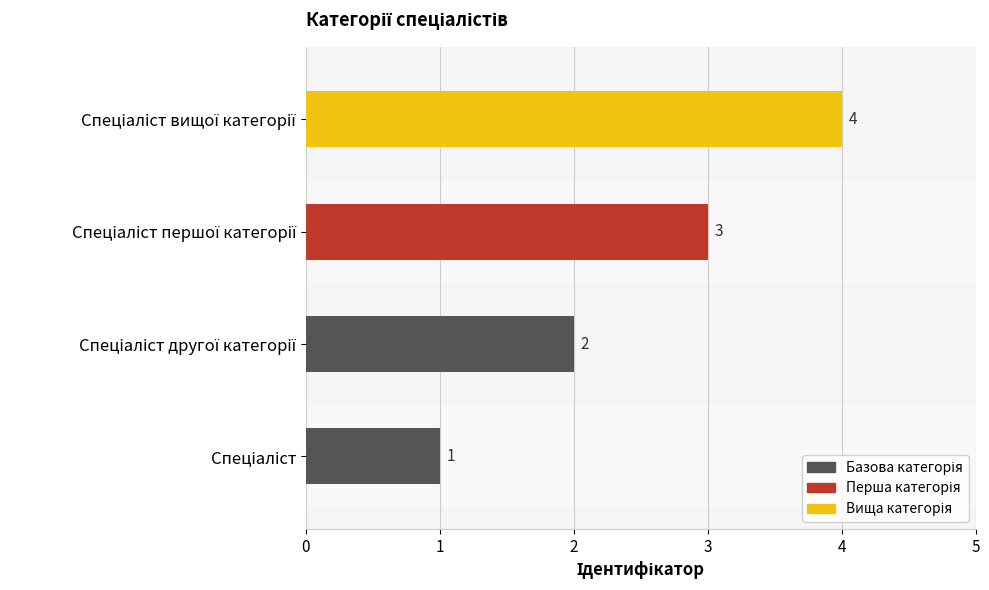

Are the bars grouped side by side (vs. stacked)?

No